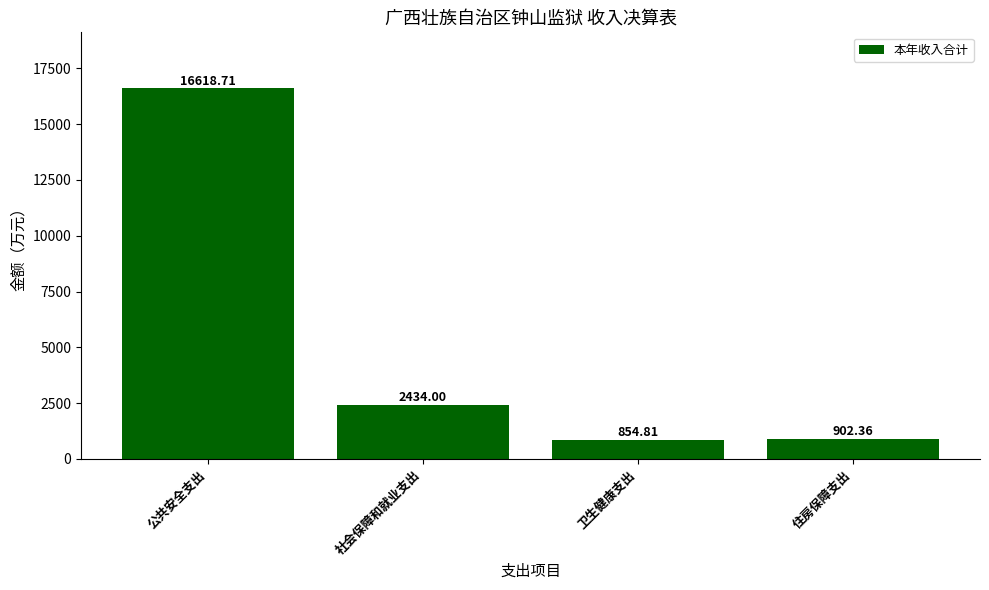

What position from the left is 卫生健康支出?

3